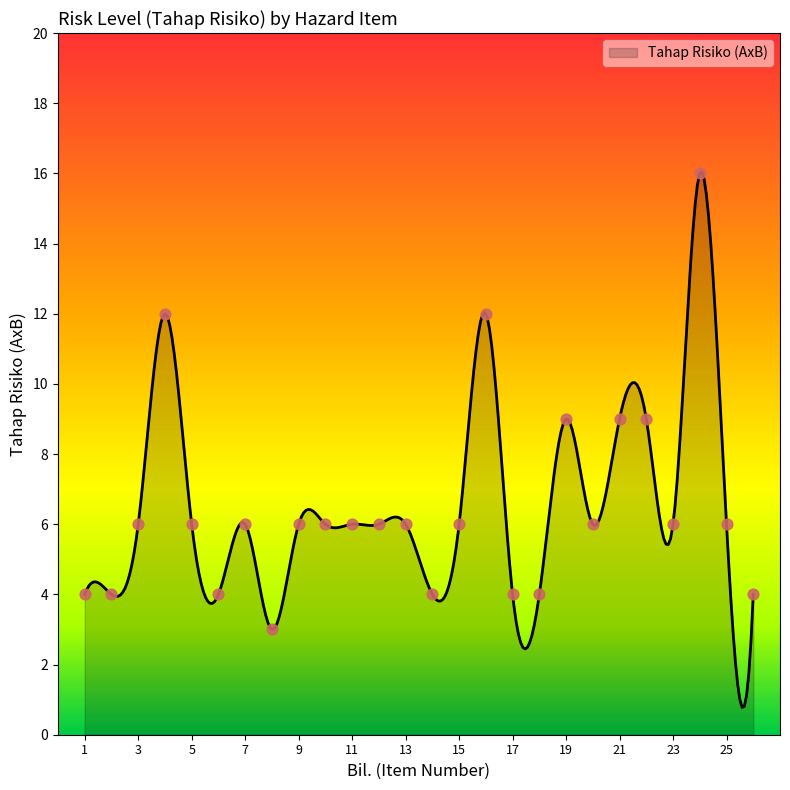

What is the ratio of the value at 24 to the value at 16?

1.3